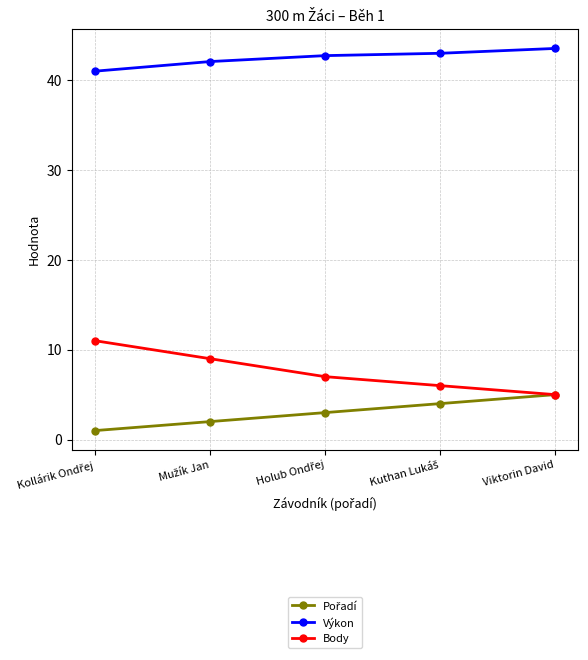

Is it true that Body equals 7.9 at Viktorin David?

False